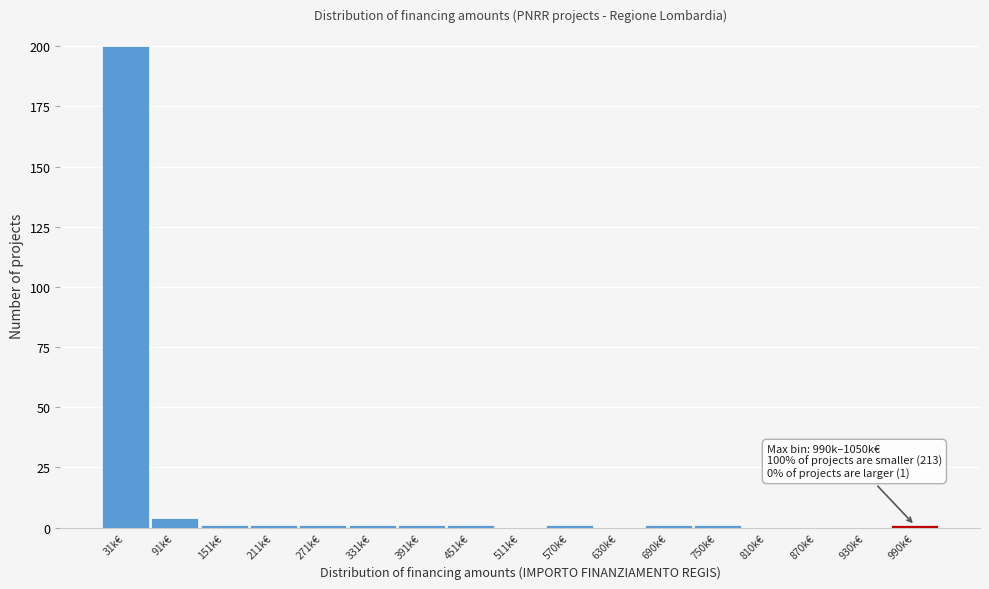

Reading left to right, what are all the values shown in this chart?

31k€=200	91k€=4	151k€=1	211k€=1	271k€=1	331k€=1	391k€=1	451k€=1	511k€=0	570k€=1	630k€=0	690k€=1	750k€=1	810k€=0	870k€=0	930k€=0	990k€=1